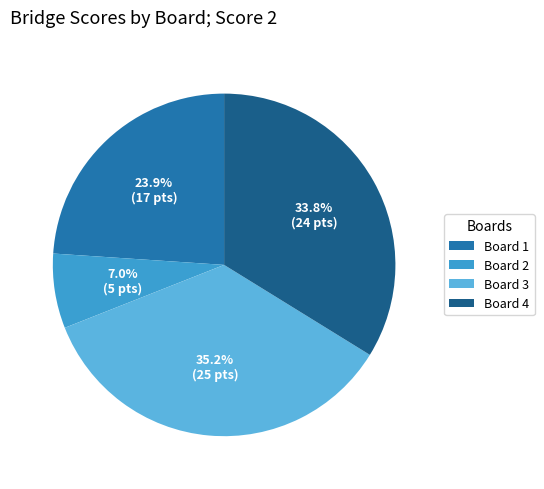

Is there a majority slice in this chart?

No